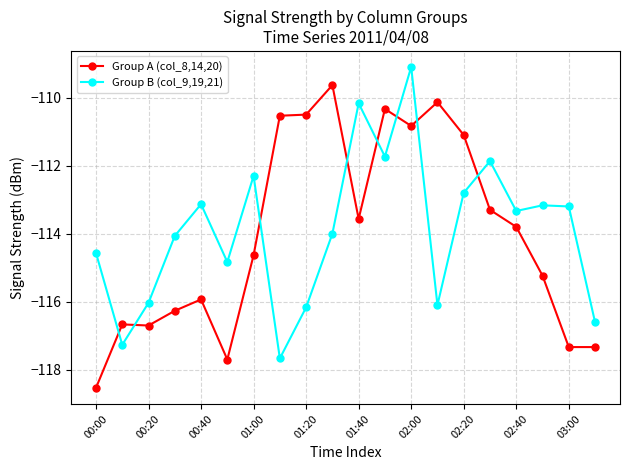

What is the lowest value of the Group A (col_8,14,20) series?

-118.5